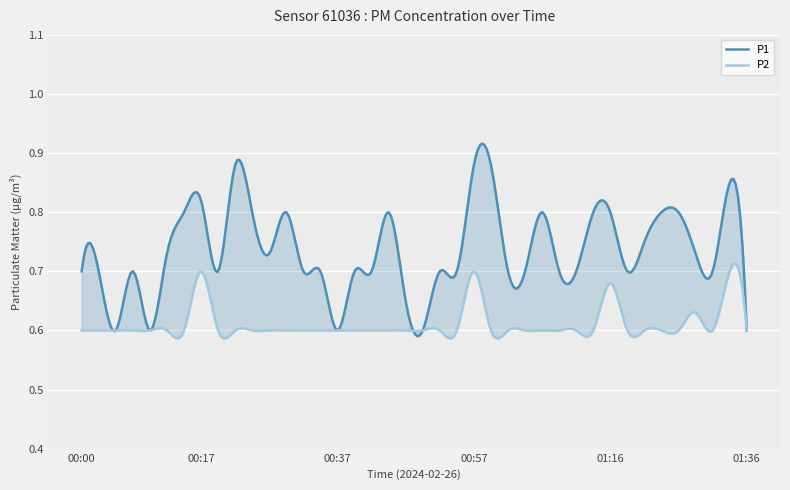

The value of P1 at 01:24 is 1.4. True or false?

False